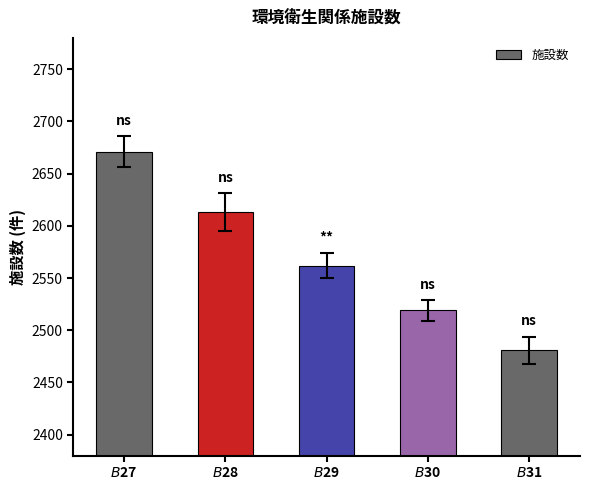

At which label is the value closest to 2576?

$B$29